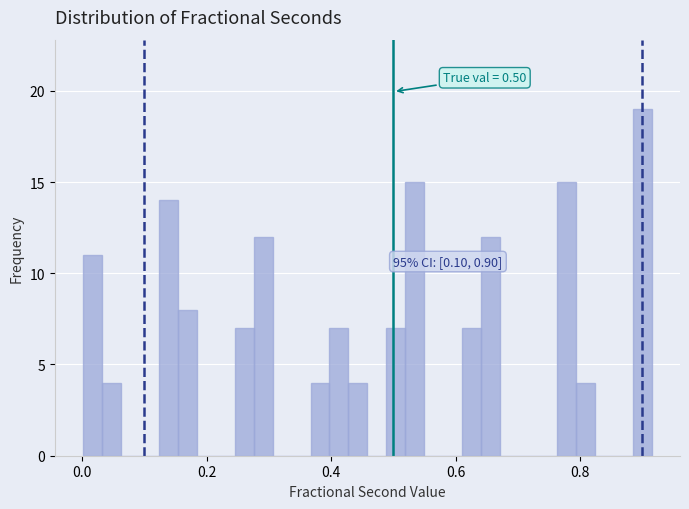

Read against the x-axis, roughly where is the centre of the tallest bar?

0.90